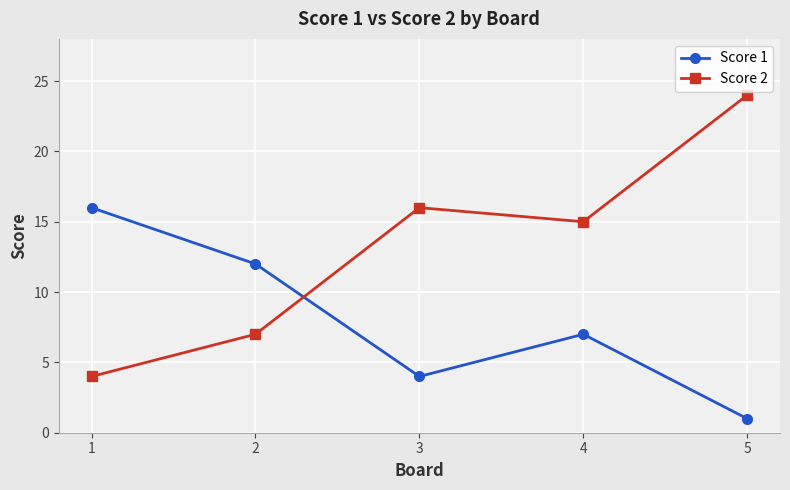

How many data points does each series have?

5